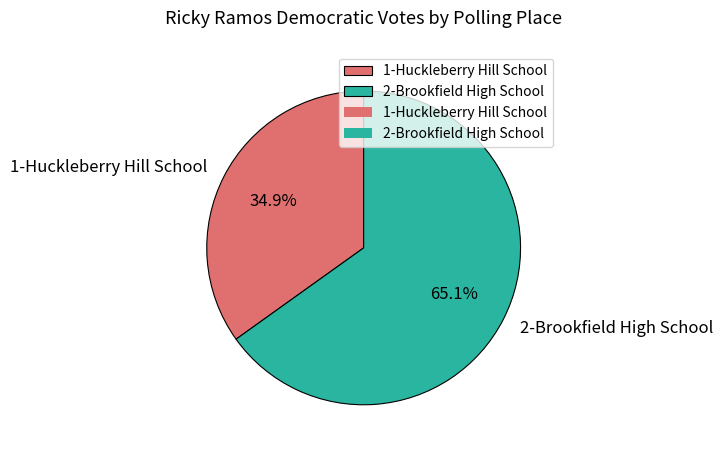

What percentage is the 2-Brookfield High School slice, to the nearest percent?

65%